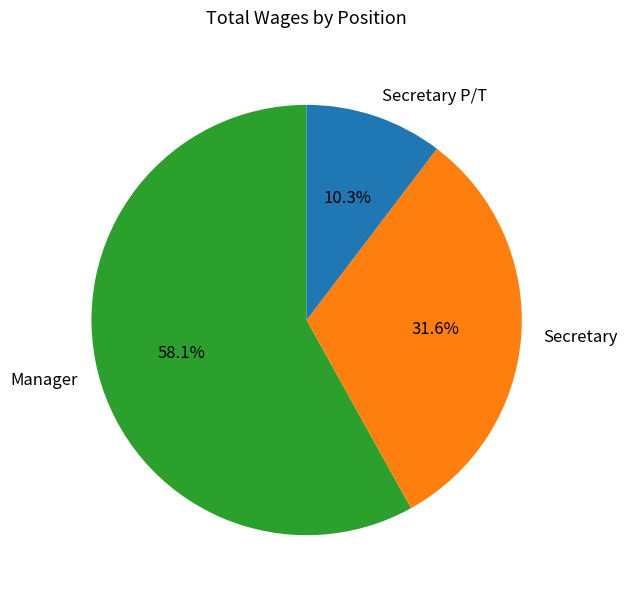

Which category has the biggest portion of the pie?

Manager